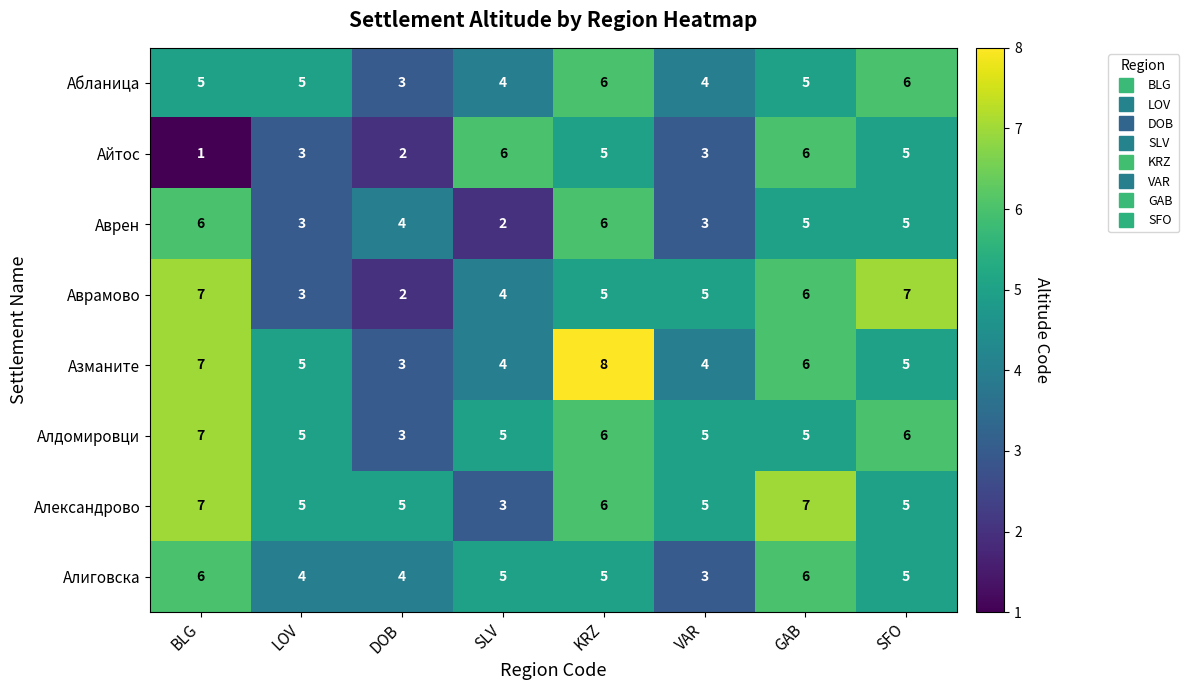

Count the number of data series in this chart.

8